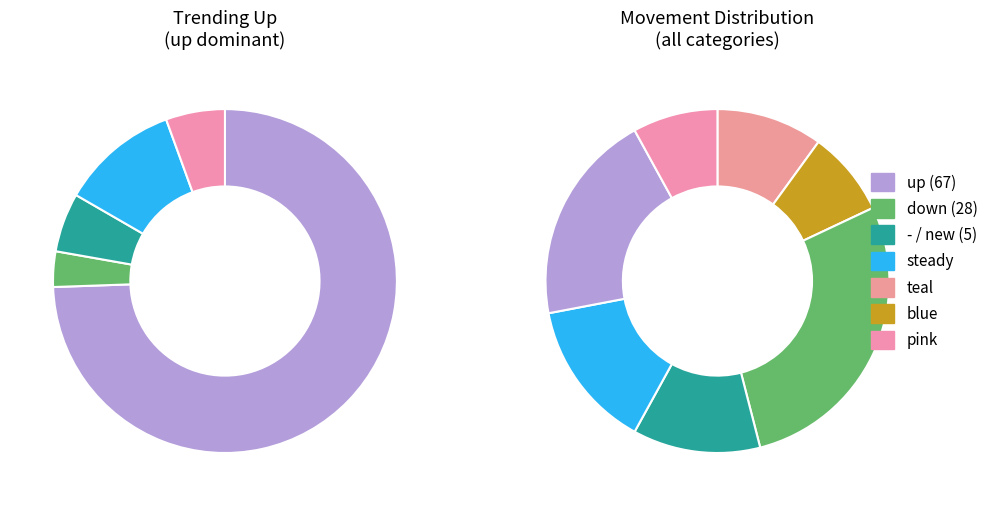

Combined, do up and down account for over 50%?

Yes